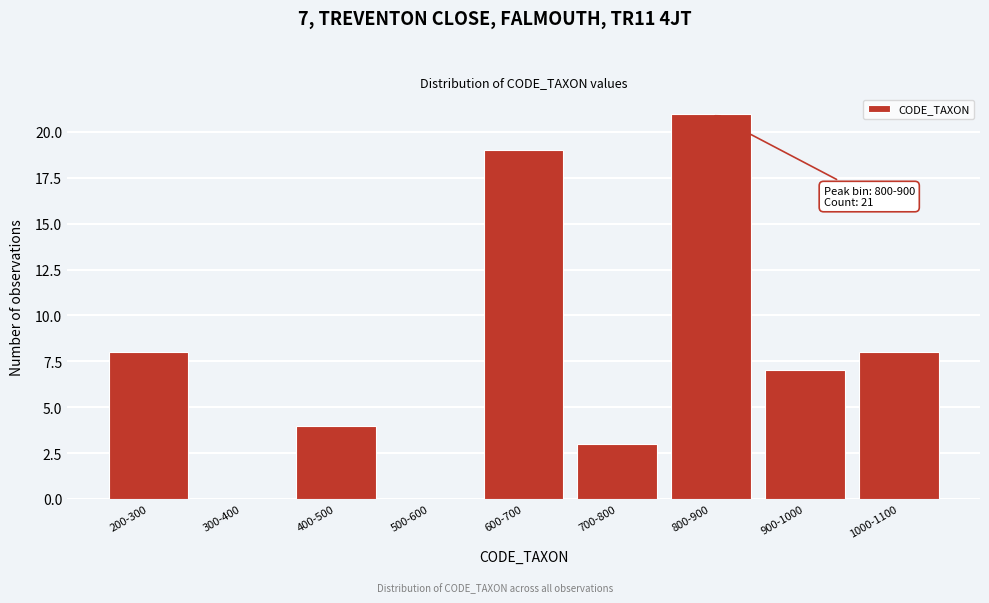

Reading left to right, transcribe all the data shown in this chart.

200-300=8	300-400=0	400-500=4	500-600=0	600-700=19	700-800=3	800-900=21	900-1000=7	1000-1100=8